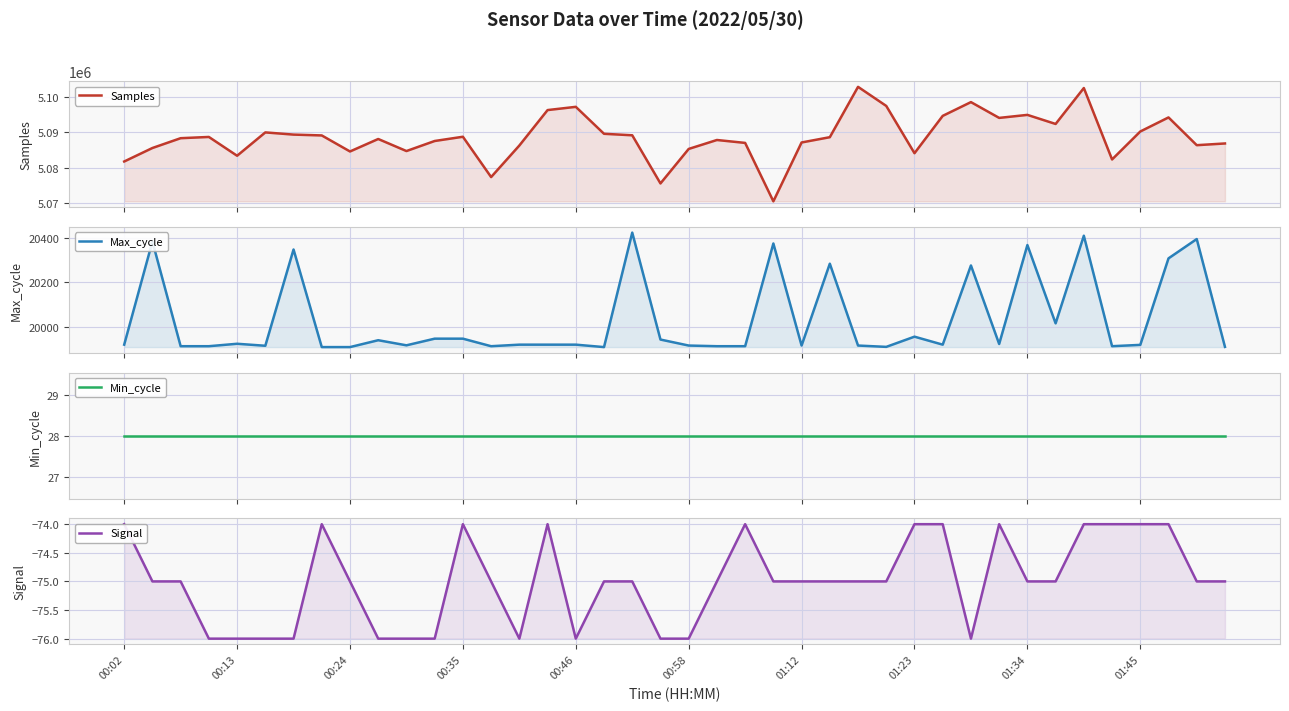

The Samples series shows 8768795 at 01:12. True or false?

False